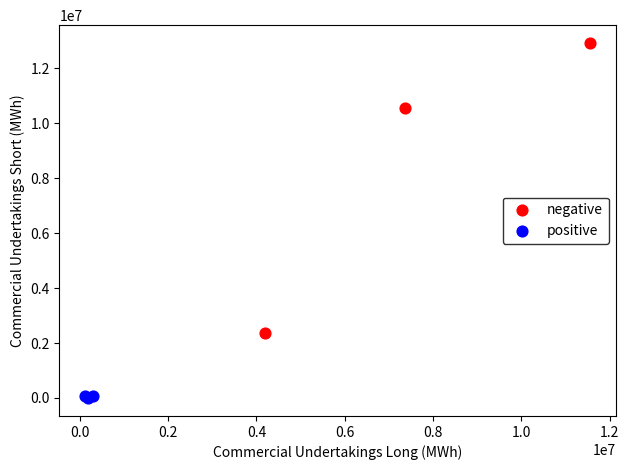

Which series reaches the maximum Y coordinate?

negative